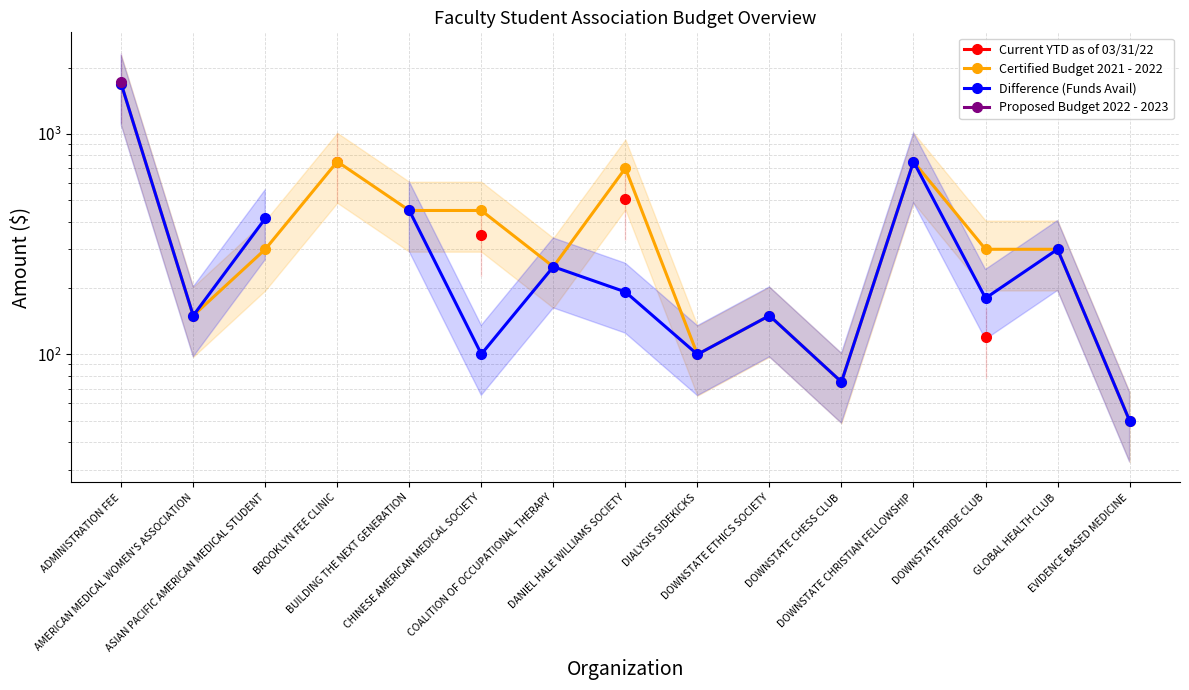

True or false: Certified Budget 2021 - 2022 and Proposed Budget 2022 - 2023 intersect in this chart.

False